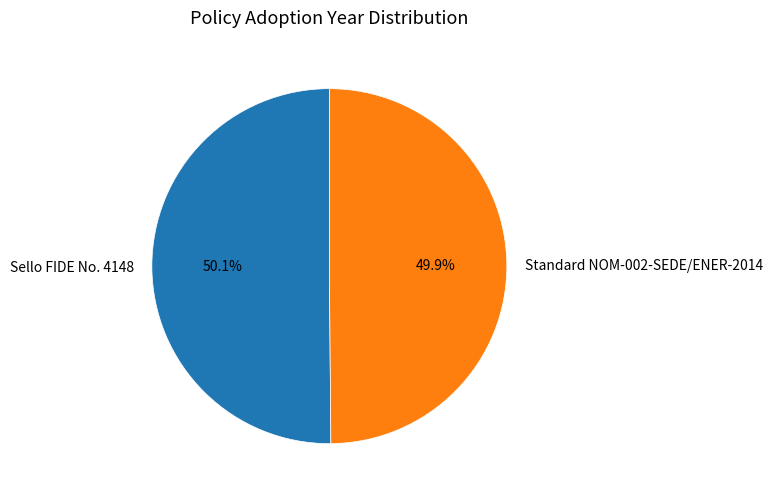

Is there any slice that represents more than half of the pie?

Yes